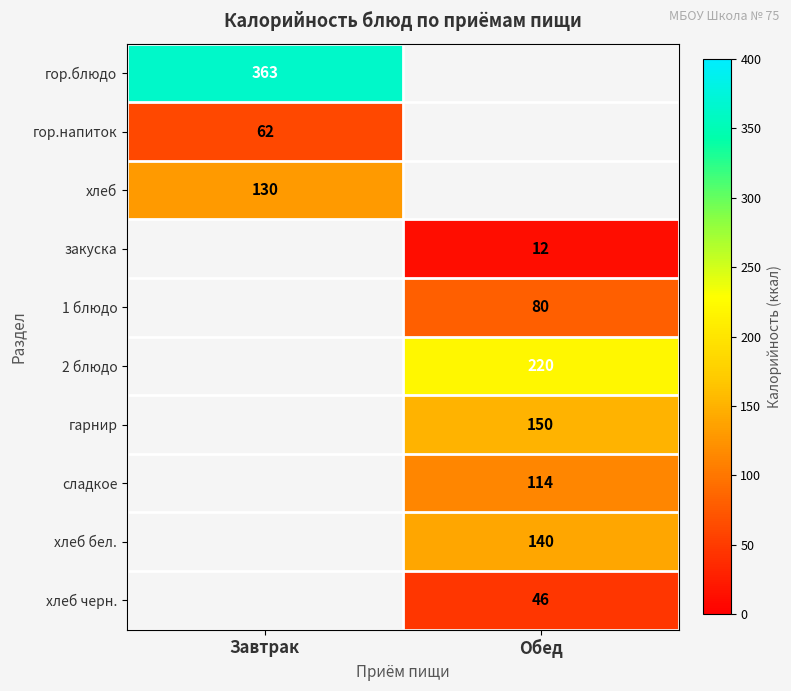

True or false: закуска has a value of 12 at Обед.

True